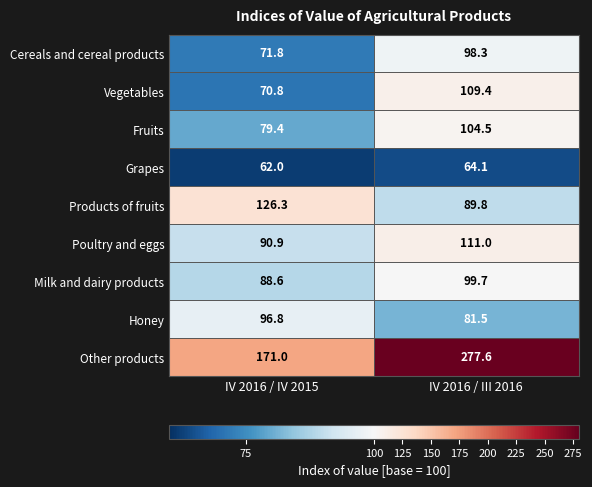

Rank the series by their maximum value, from highest to lowest.

Other products, Products of fruits, Poultry and eggs, Vegetables, Fruits, Milk and dairy products, Cereals and cereal products, Honey, Grapes